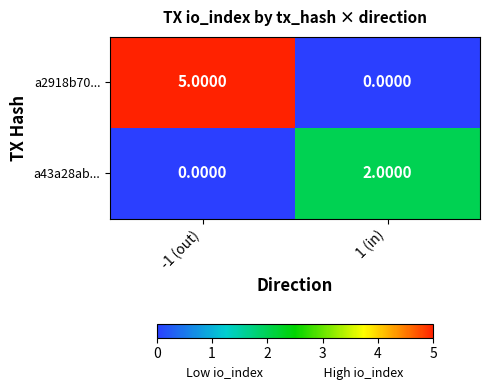

Which series has the largest total across all categories?

a2918b70...